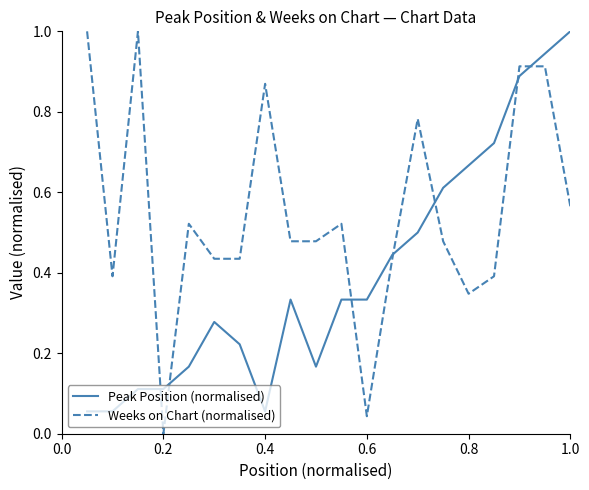

Which series has the largest total across all categories?

Weeks on Chart (normalised)